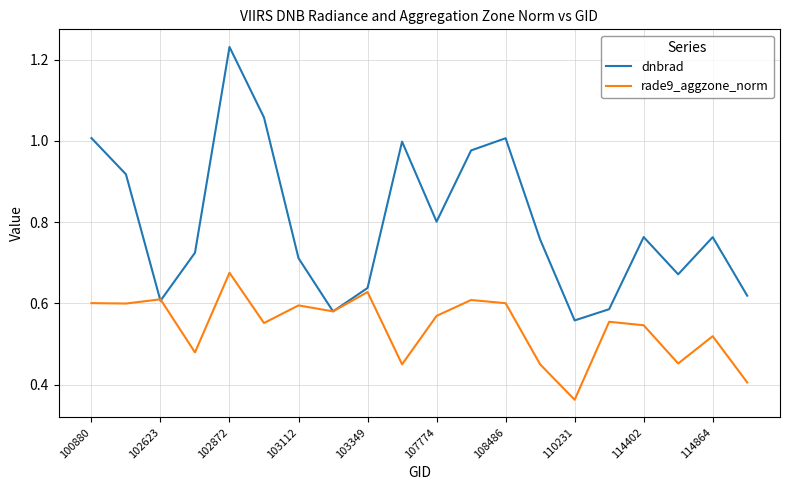

Which series has the largest range (max minus min)?

dnbrad